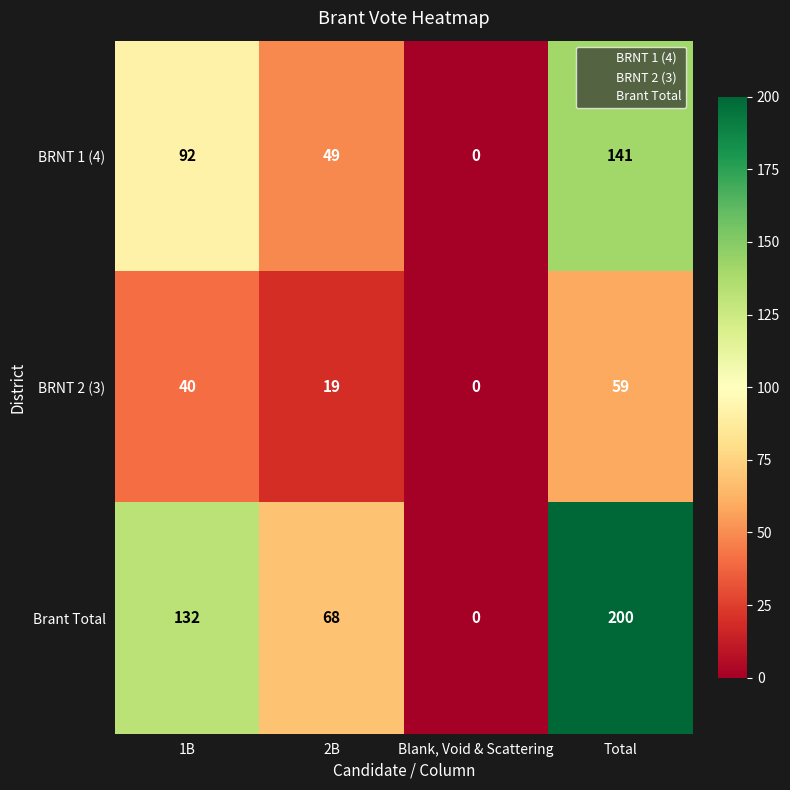

How many data points does each series have?

4